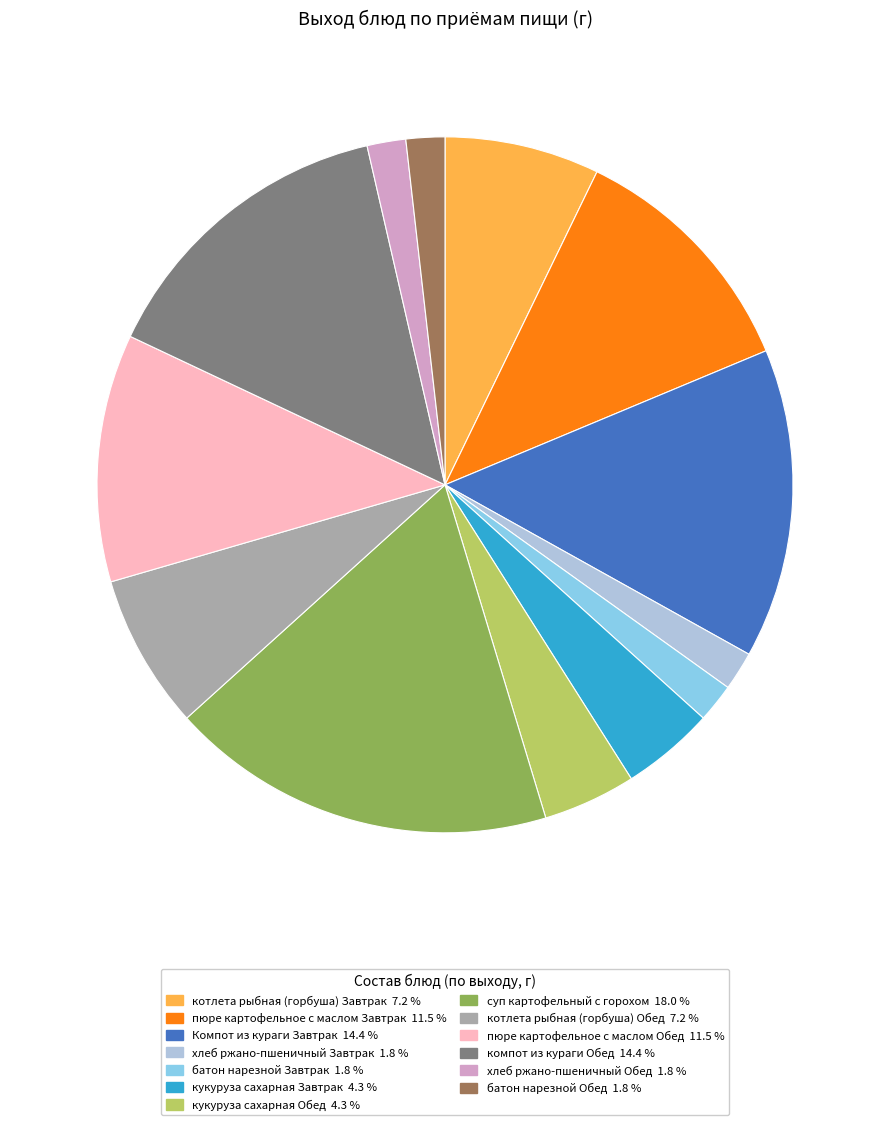

Approximately how many times larger is the value at хлеб ржано-пшеничный Обед compared to кукуруза сахарная Обед?

0.4